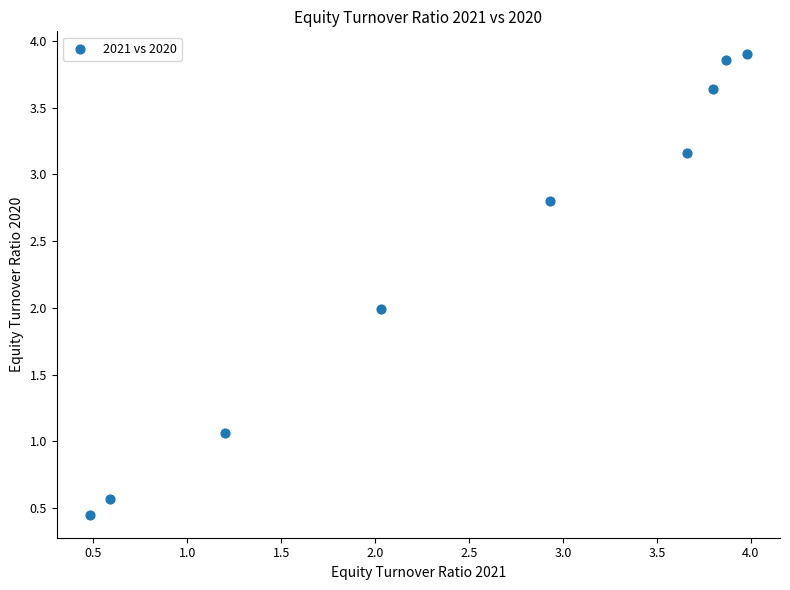

What is the average Y value?

2.4